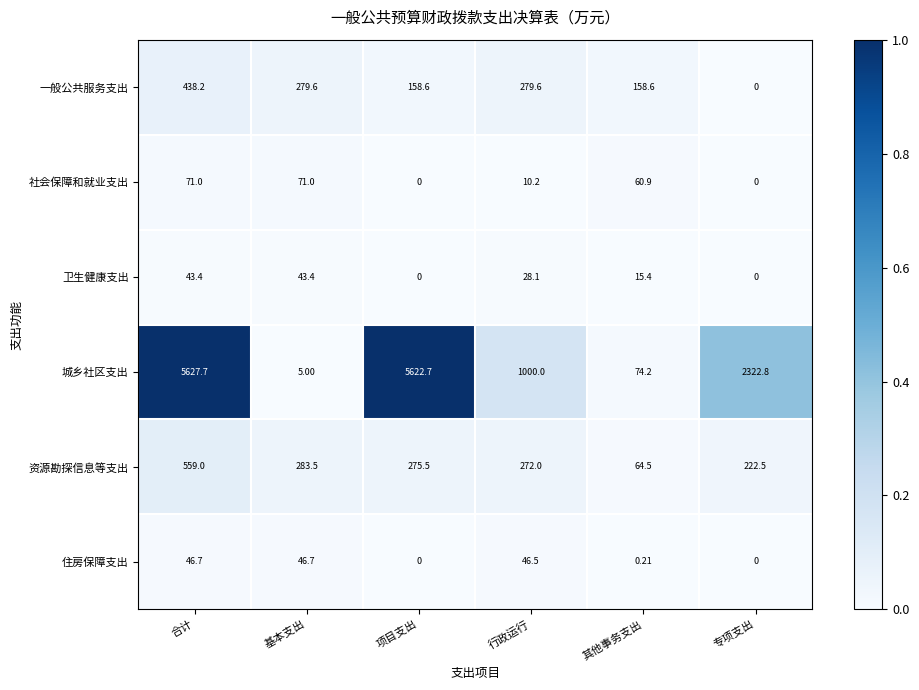

Which series has the largest range (max minus min)?

城乡社区支出